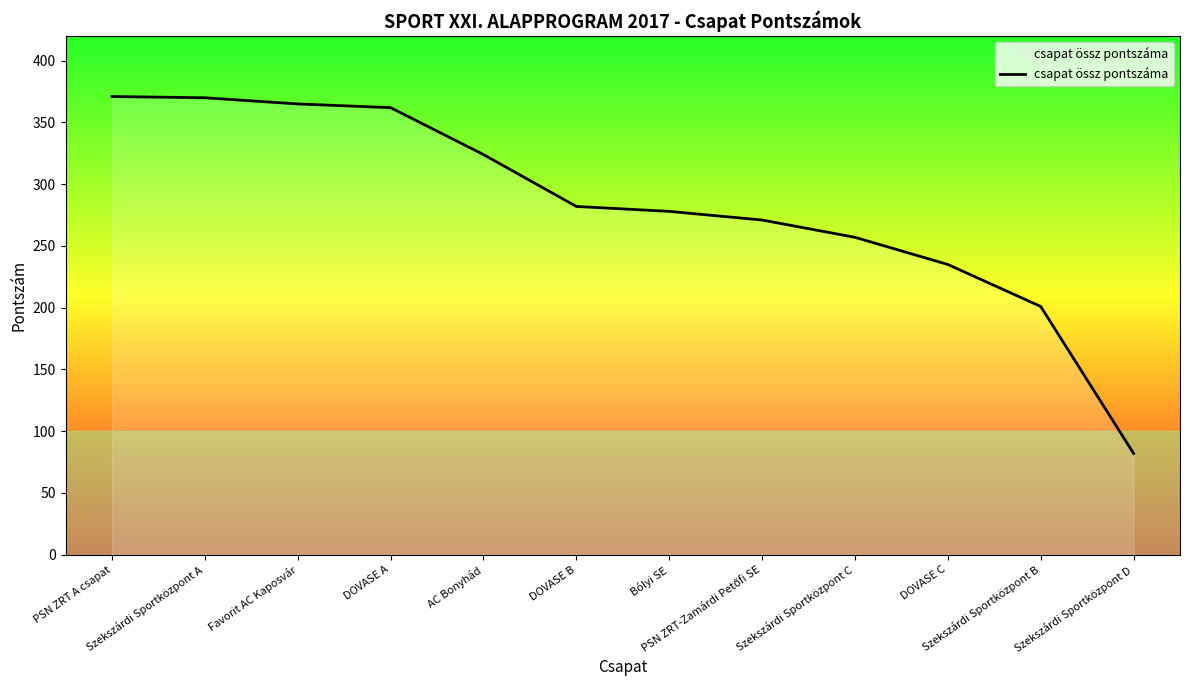

What is the minimum value shown in the chart?

82